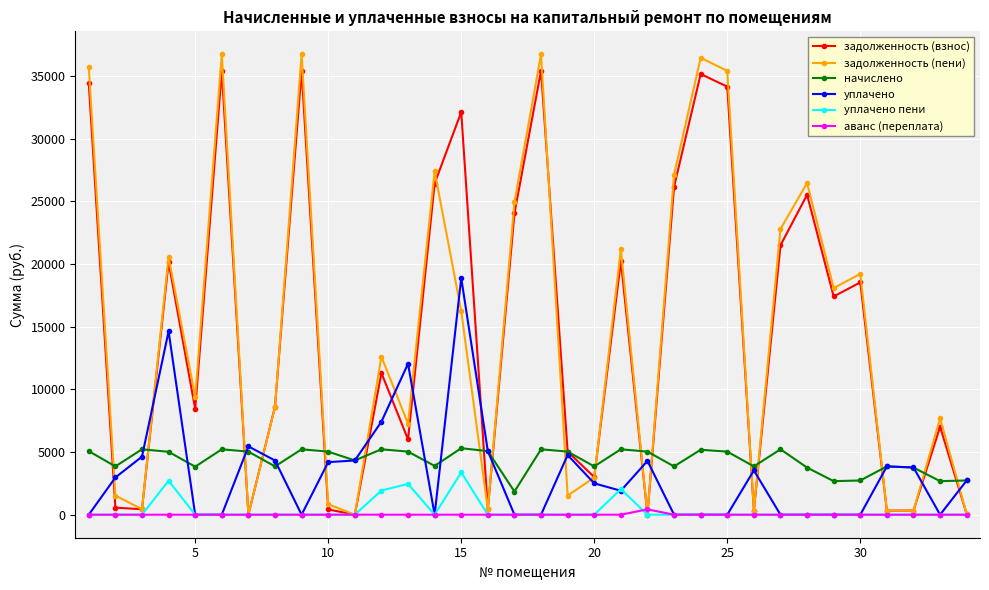

Which series has the largest range (max minus min)?

задолженность (пени)